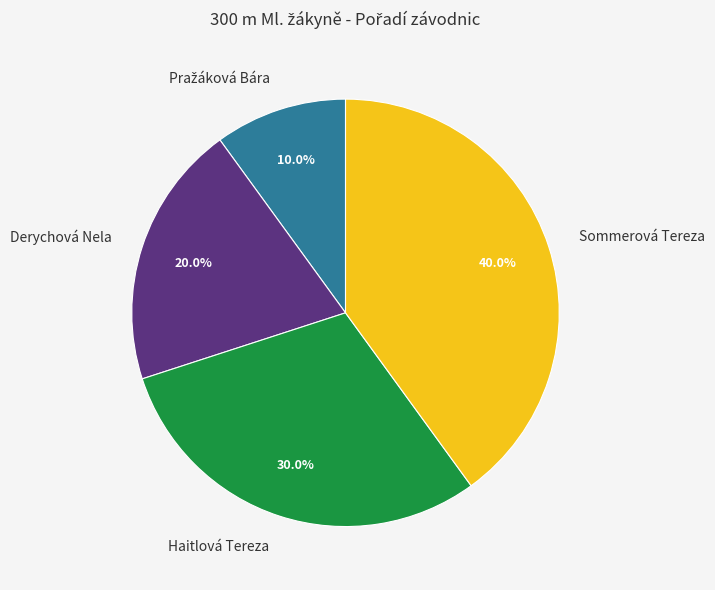

What is the largest slice in the pie chart?

Sommerová Tereza